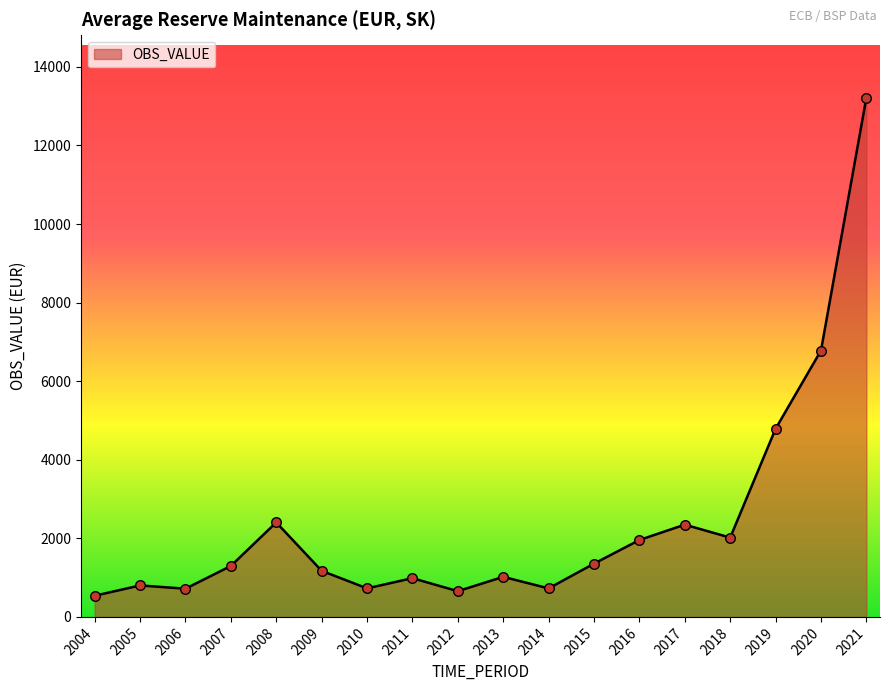

What is the ratio of the value at 2021 to the value at 2020?

1.9